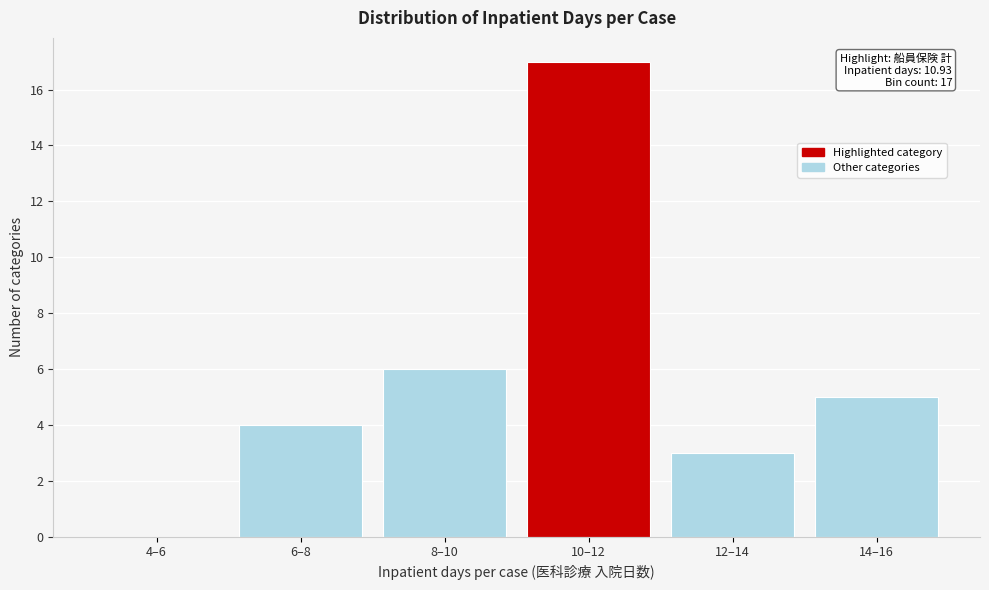

Reading right to left, what are all the values shown in this chart?

14–16=5	12–14=3	10–12=17	8–10=6	6–8=4	4–6=0